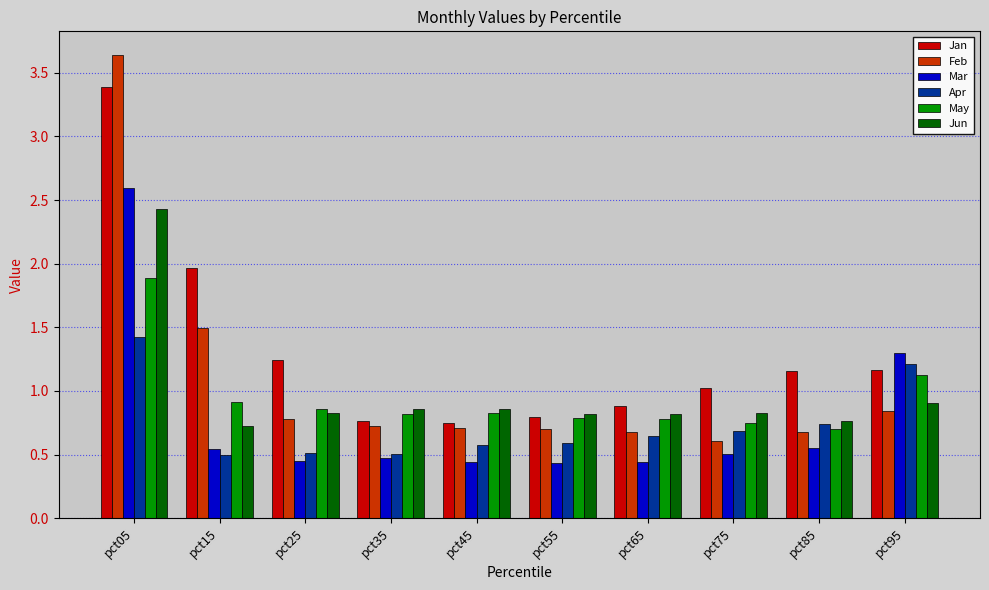

The Jun series shows 0.8 at pct25. True or false?

True